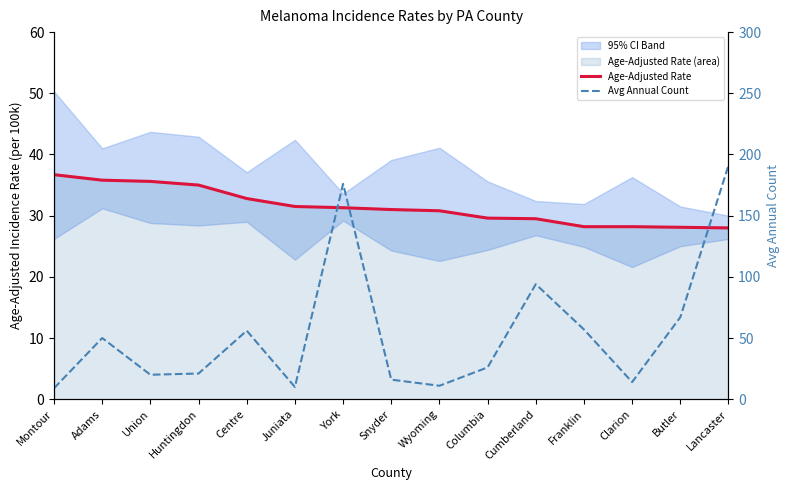

How many data points in Age-Adjusted Rate are above 31?

7